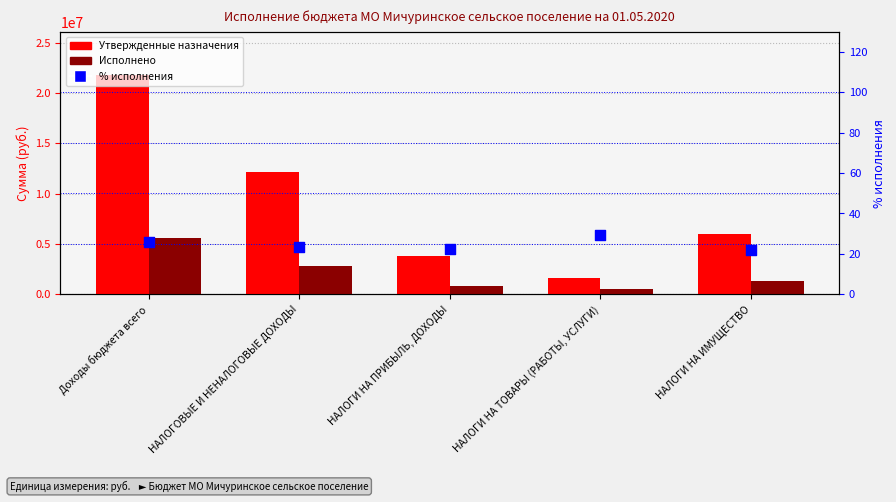

Is the value of Утвержденные назначения at Доходы бюджета всего greater than the value of Исполнено at НАЛОГИ НА ИМУЩЕСТВО?

Yes